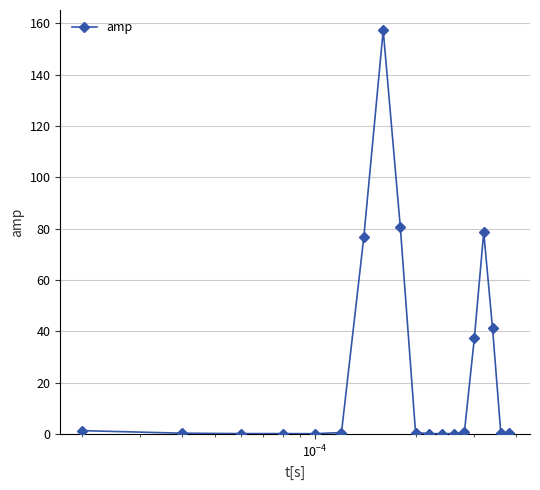

What is the sum of all values?

477.0